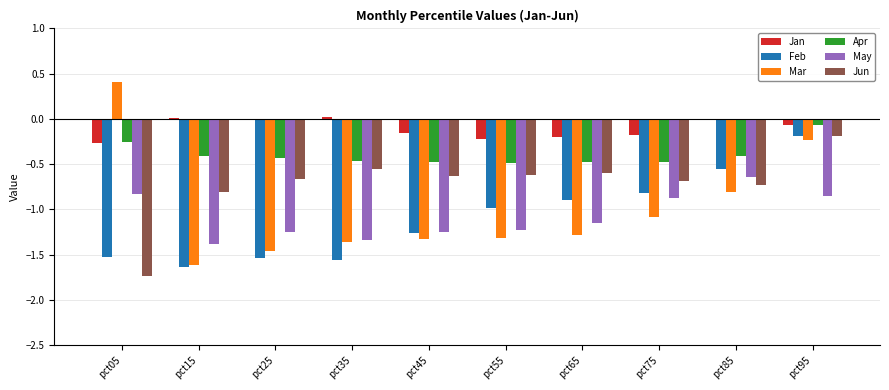

Which category has the lowest value across all series?

pct05